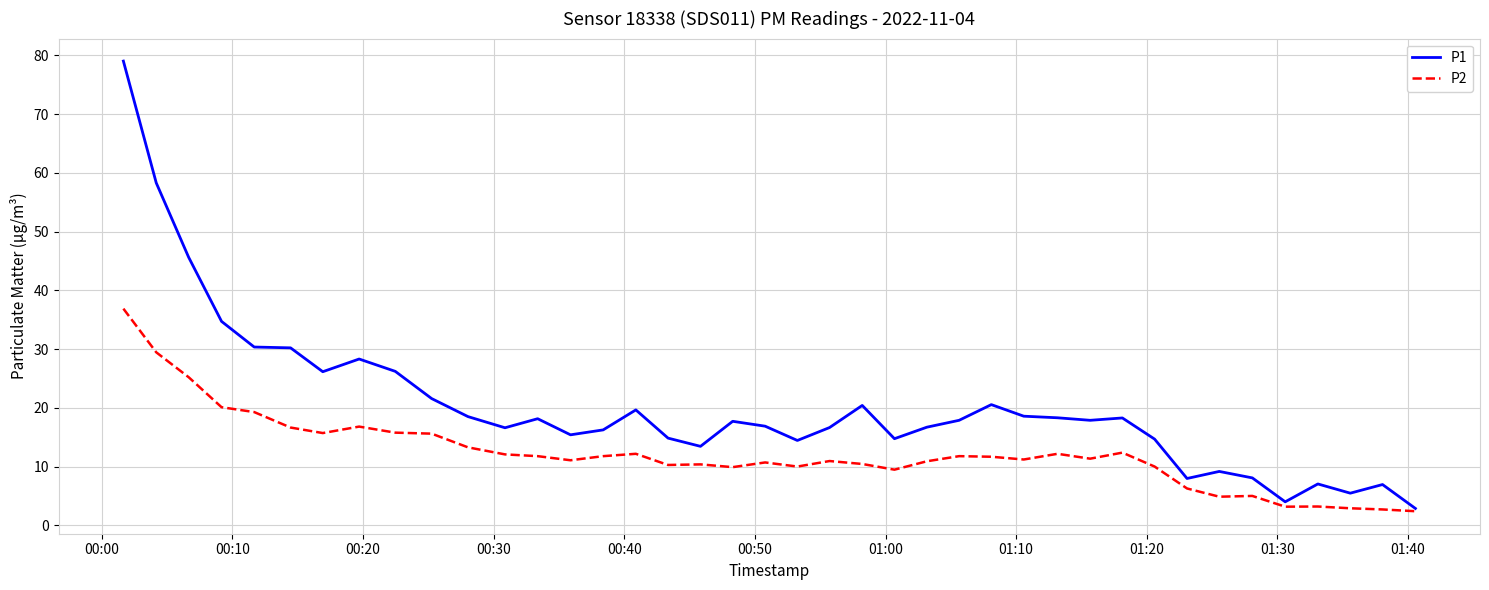

Which series has the largest range (max minus min)?

P1